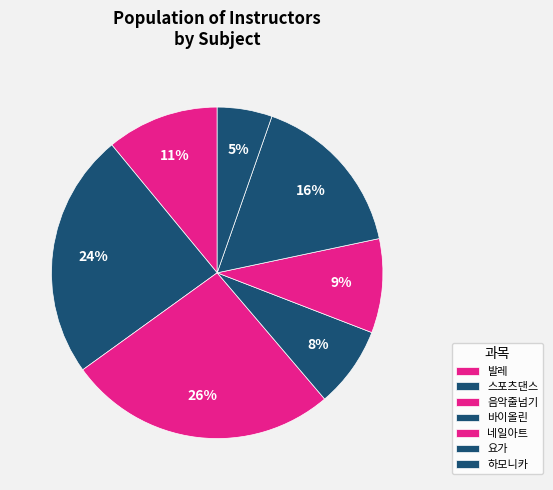

How much of the chart is everything except 스포츠댄스?

82.6%